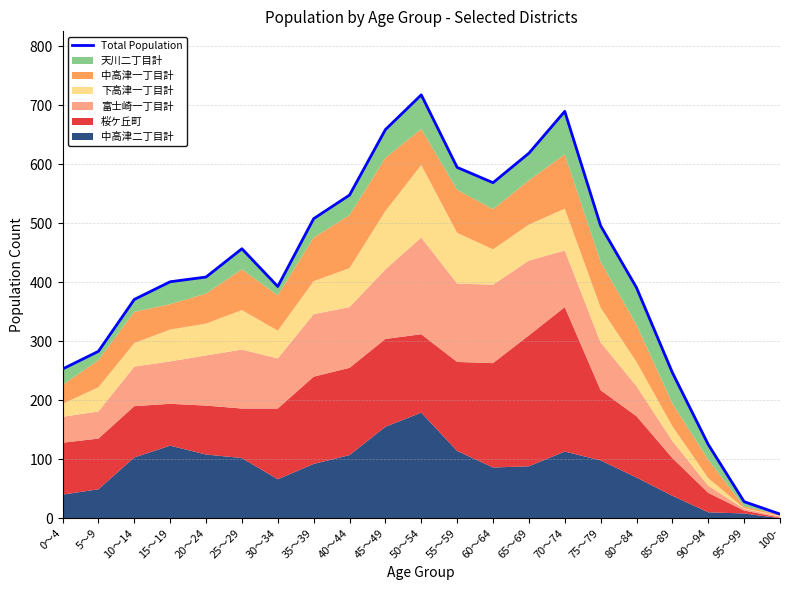

True or false: the data has more than 2 interior local peaks.

True